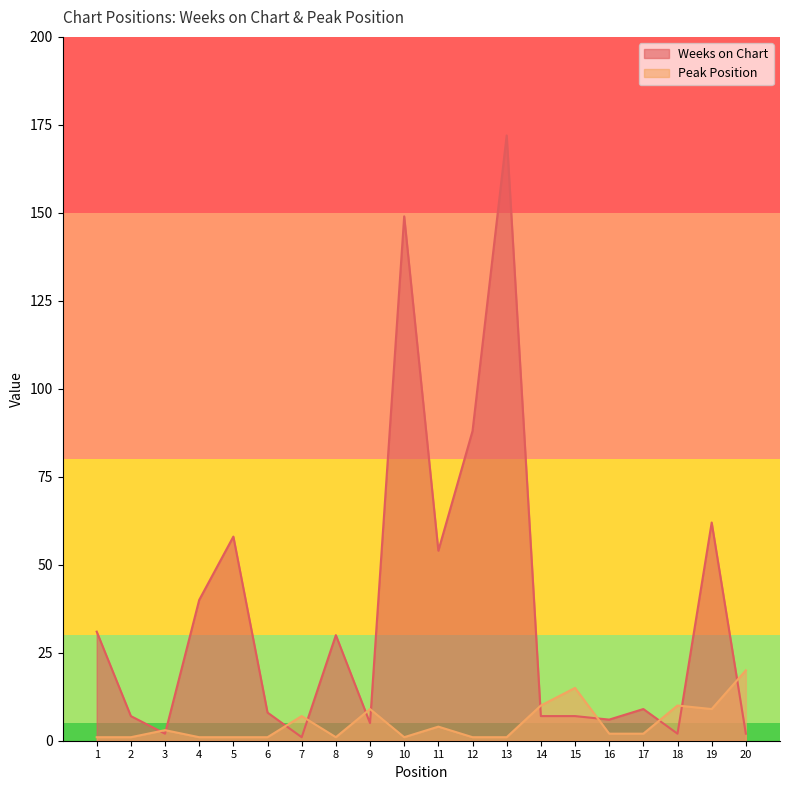

True or false: Peak Position and Weeks on Chart intersect in this chart.

True